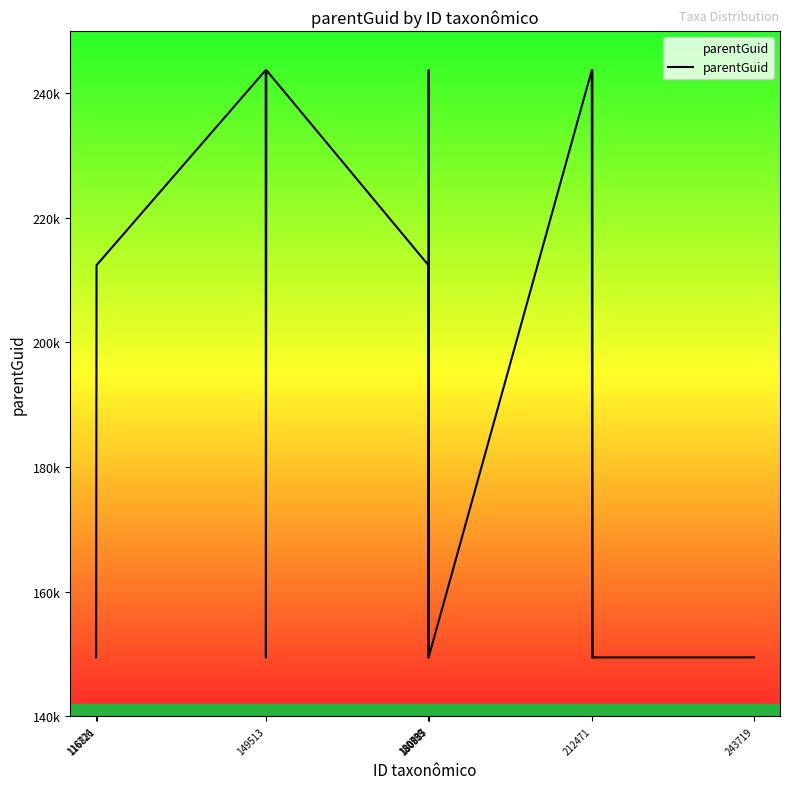

Which label corresponds to the largest value in the chart?

180885